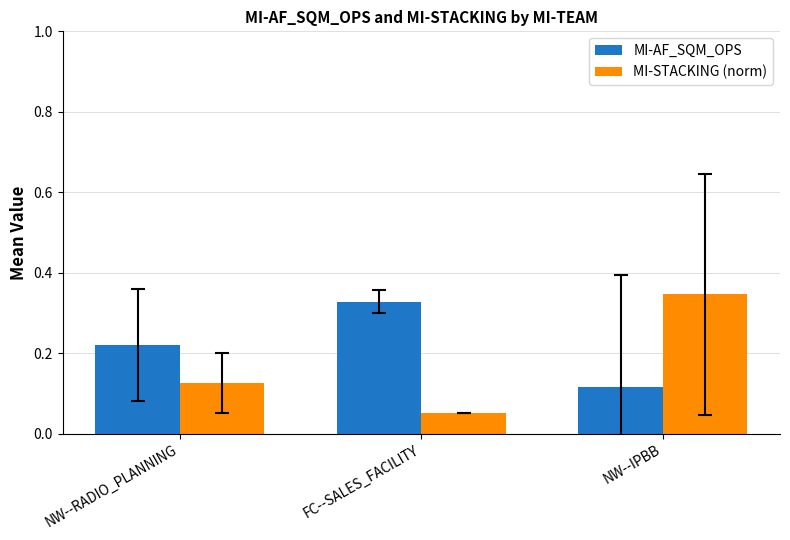

Which series has the widest spread of values?

MI-STACKING (norm)